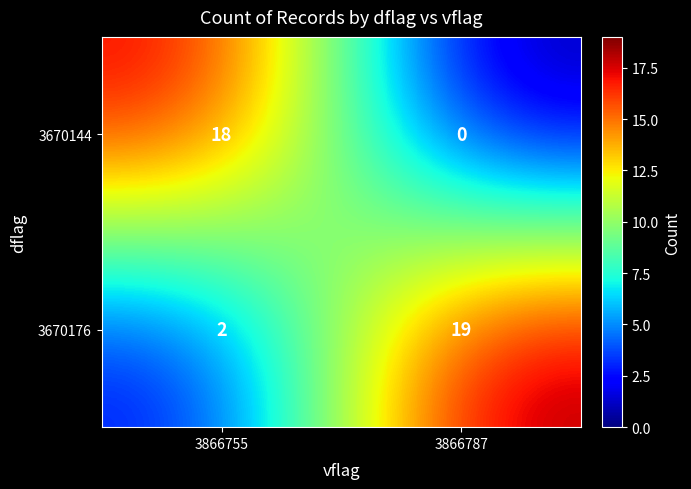

Which series changed the most between 3866755 and 3866787?

3670144